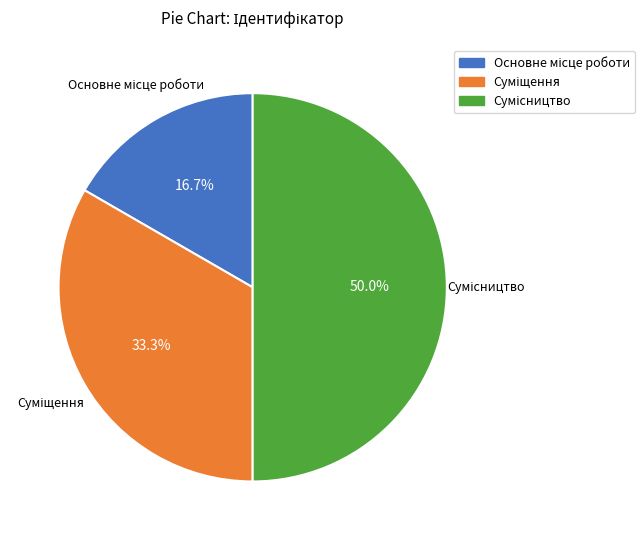

Combined, what portion of the pie is Сумісництво and Основне місце роботи?

66.7%